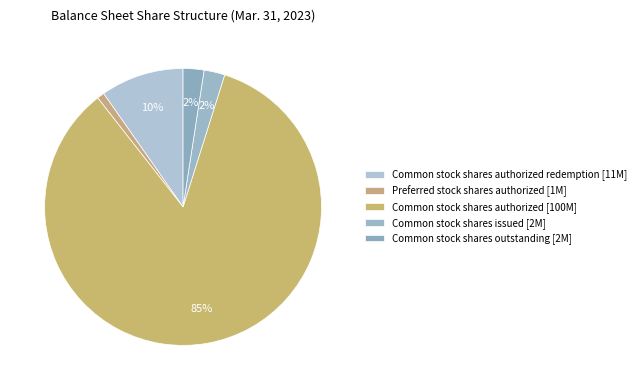

How many slices are in this pie chart?

5